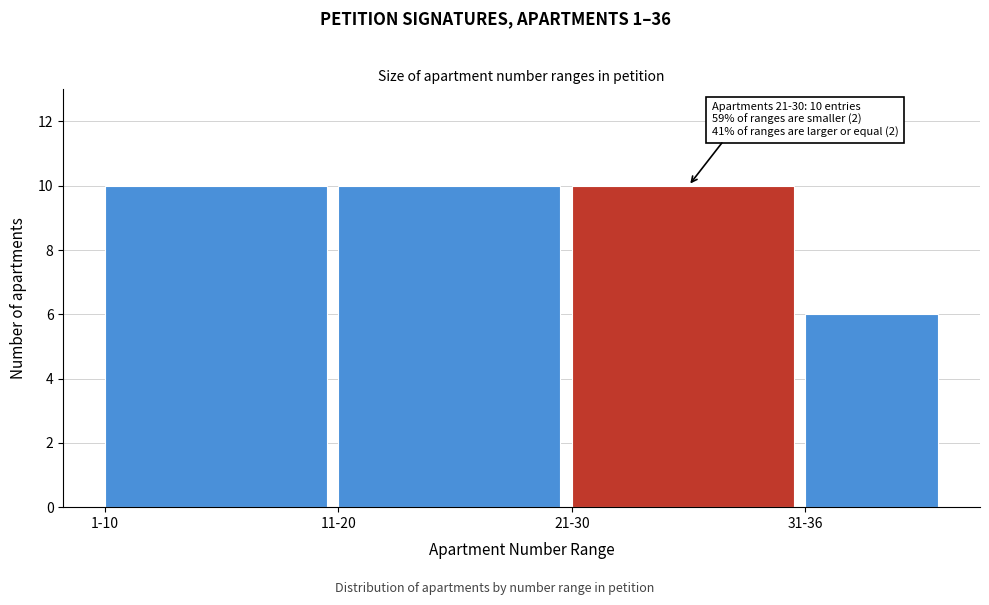

Reading left to right, transcribe all the data shown in this chart.

1-10=10	11-20=10	21-30=10	31-36=6